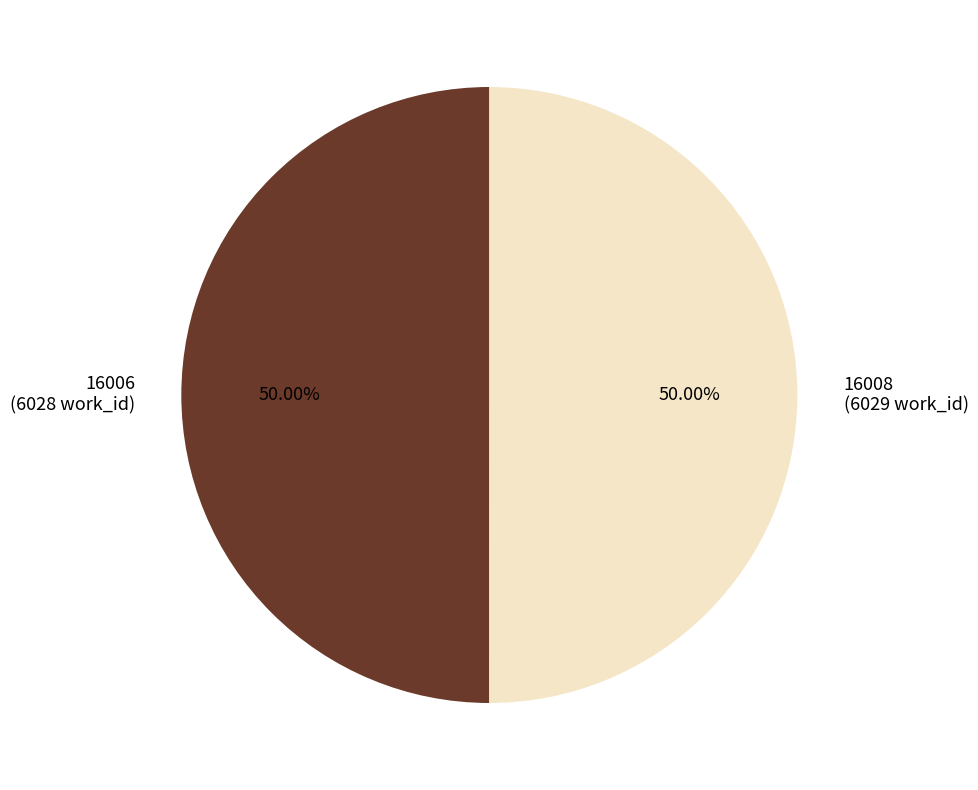

Approximately how many times larger is the value at 16006 compared to 16008?

1.0